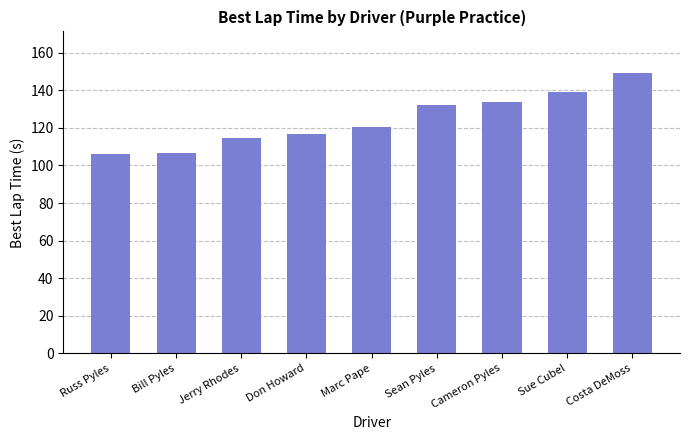

What is the sum of all values?

1118.5